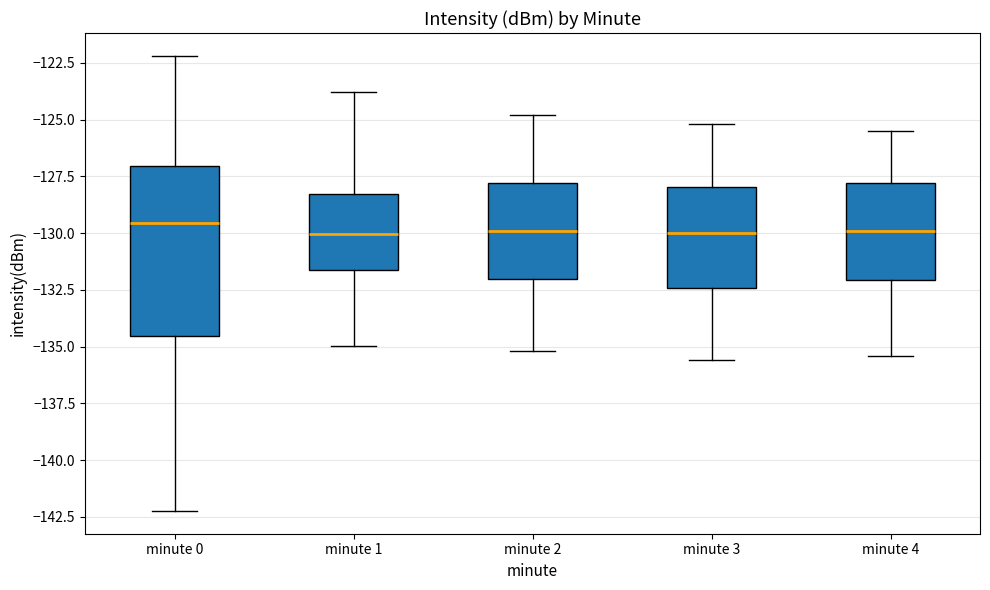

Reading left to right, transcribe this box plot: for each box, give where its median line is, the range the box spans, and where its two whiskers end, as read against the y-axis. The values are not printed on the chart, so give them approximately, as read against the axis.

minute 0: median -129.5, box -134.5 to -127.0, whiskers -142.0 to -122.0
minute 1: median -130.0, box -131.5 to -128.5, whiskers -135.0 to -124.0
minute 2: median -130.0, box -132.0 to -128.0, whiskers -135.0 to -125.0
minute 3: median -130.0, box -132.5 to -128.0, whiskers -135.5 to -125.0
minute 4: median -130.0, box -132.0 to -128.0, whiskers -135.5 to -125.5